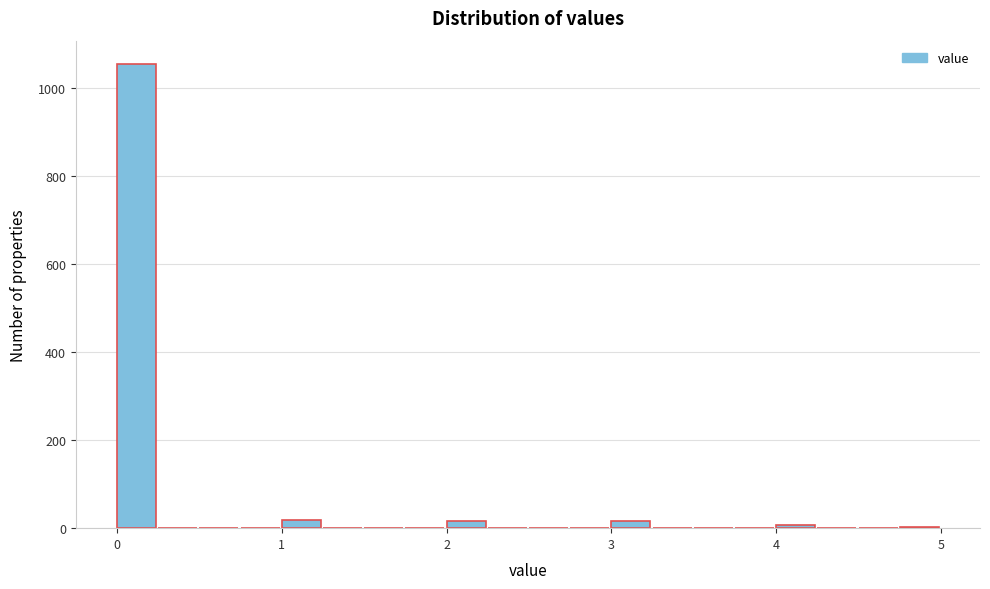

Around what value on the x-axis is the tallest bar? Give the approximate position of its centre, as read against the axis.

0.1